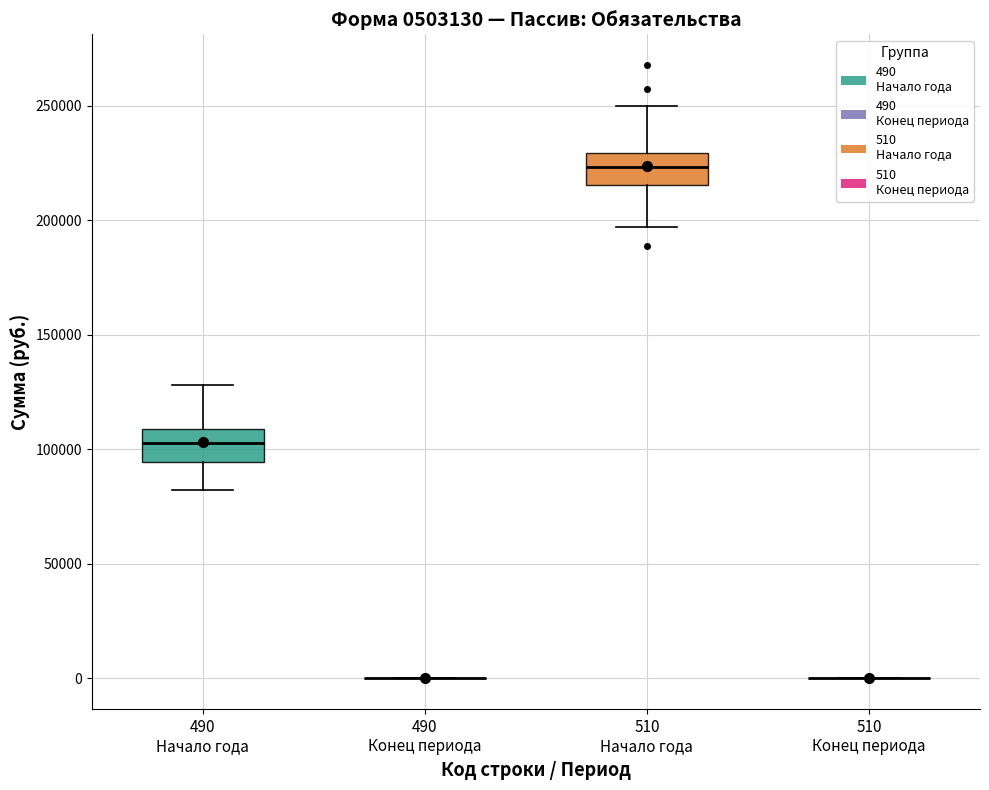

Reading left to right, transcribe this box plot: for each box, give where its median line is, the range the box spans, and where its two whiskers end, as read against the y-axis. The values are not printed on the chart, so give them approximately, as read against the axis.

490 Начало года: median 105000, box 95000 to 110000, whiskers 80000 to 130000
490 Конец периода: box collapsed to a line at 0, whiskers 0 to 0
510 Начало года: median 225000, box 215000 to 230000, whiskers 195000 to 250000
510 Конец периода: box collapsed to a line at 0, whiskers 0 to 0